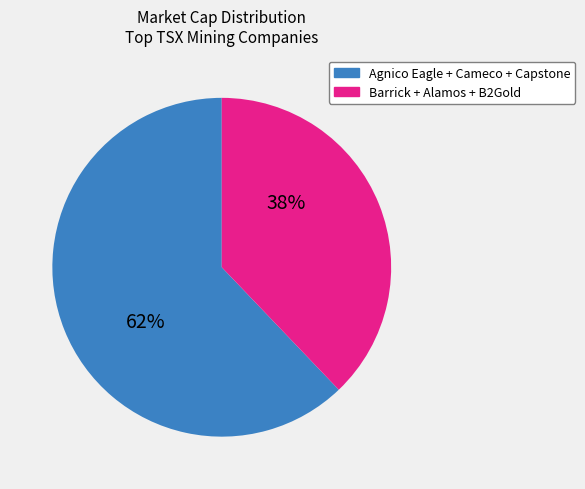

What percentage is the Agnico Eagle + Cameco + Capstone slice, to the nearest percent?

62%